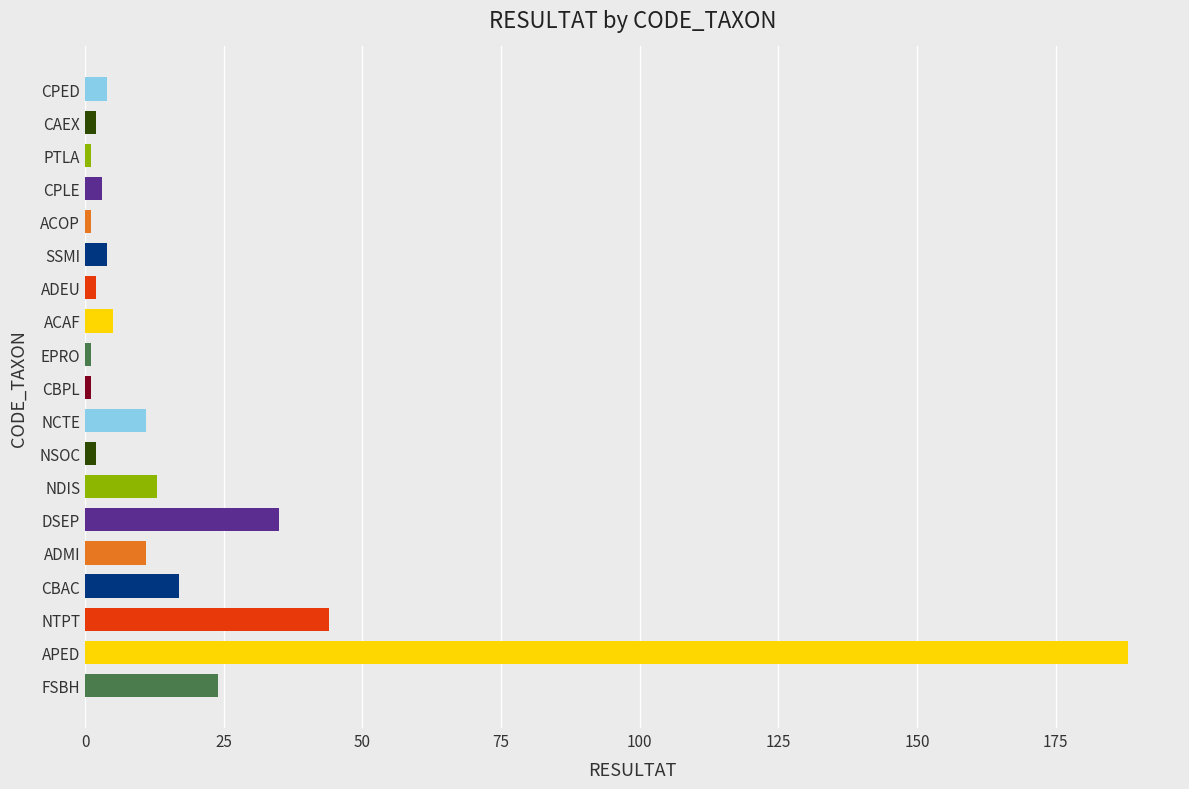

Reading bottom to top, list all the values displayed in this chart.

24	188	44	17	11	35	13	2	11	1	1	5	2	4	1	3	1	2	4